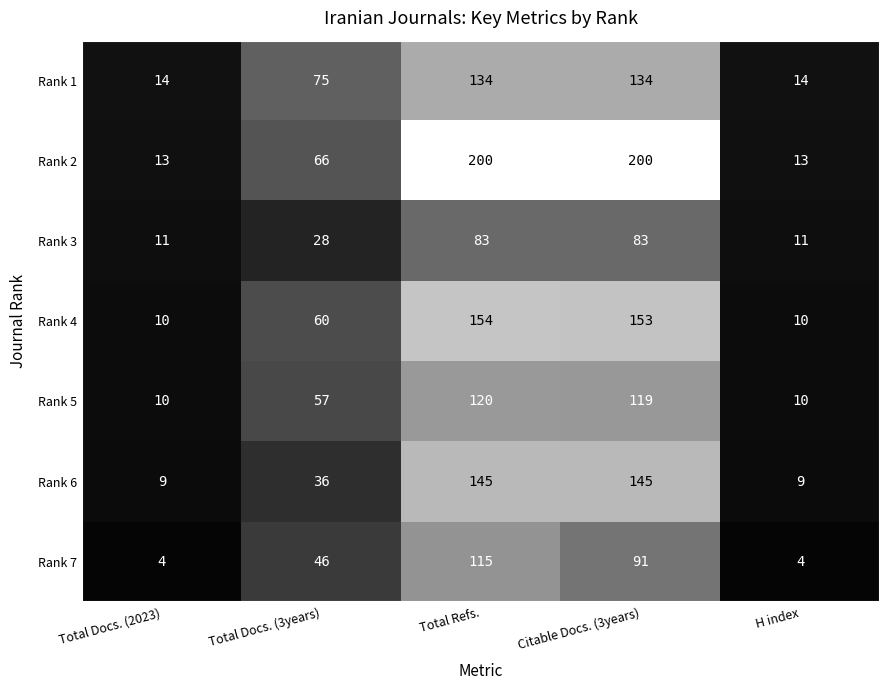

Is it true that Rank 6 equals 9 at Total Docs. (2023)?

True